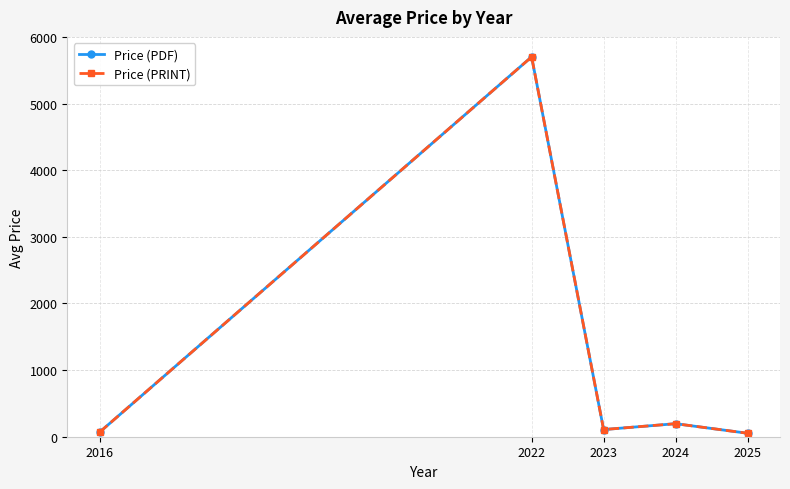

How many interior local valleys does the Price (PDF) series have?

1